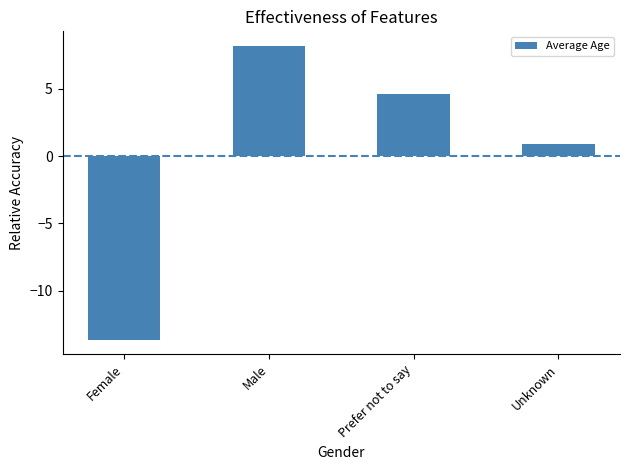

What is the value of the 1st bar from the left?

-13.6